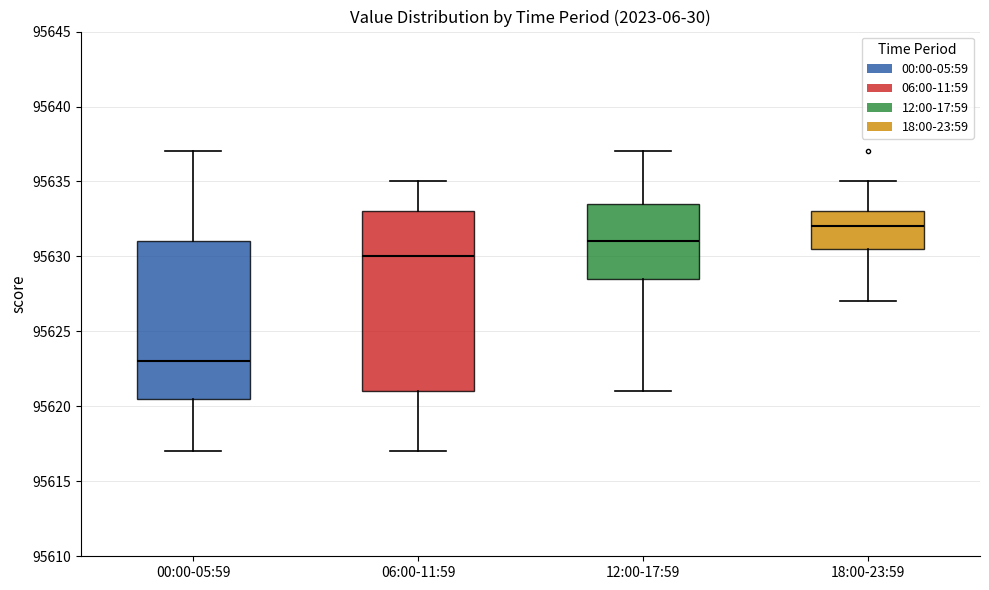

Reading left to right, read every box against the y-axis: the position of its median line, the range the box covers, and the ends of its whiskers. The values are not printed on the chart, so give them approximately, as read against the axis.

00:00-05:59: median 95623.0, box 95620.5 to 95631.0, whiskers 95617.0 to 95637.0
06:00-11:59: median 95630.0, box 95621.0 to 95633.0, whiskers 95617.0 to 95635.0
12:00-17:59: median 95631.0, box 95628.5 to 95633.5, whiskers 95621.0 to 95637.0
18:00-23:59: median 95632.0, box 95630.5 to 95633.0, whiskers 95627.0 to 95635.0